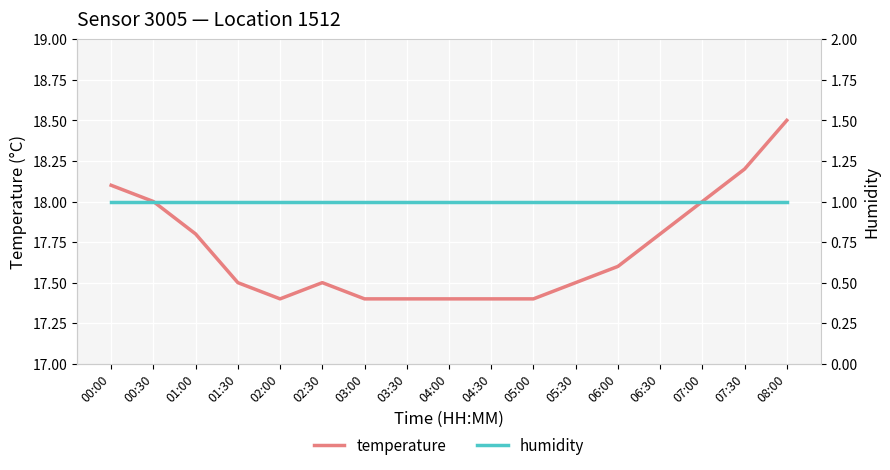

List the series in order of their overall mean, highest first.

temperature, humidity